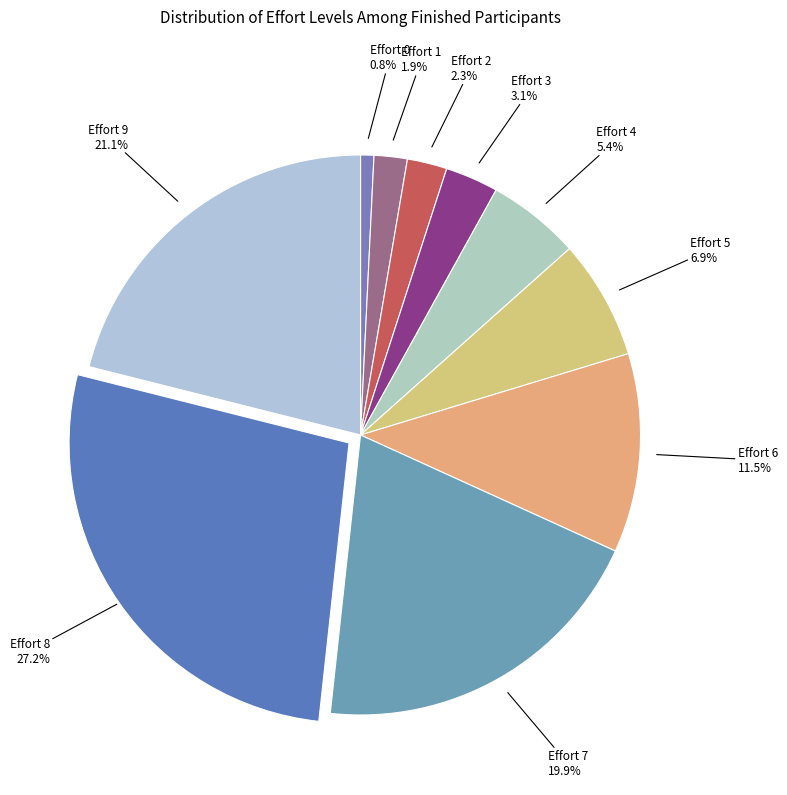

Approximately how many times larger is the value at Effort 5 compared to Effort 9?

0.3